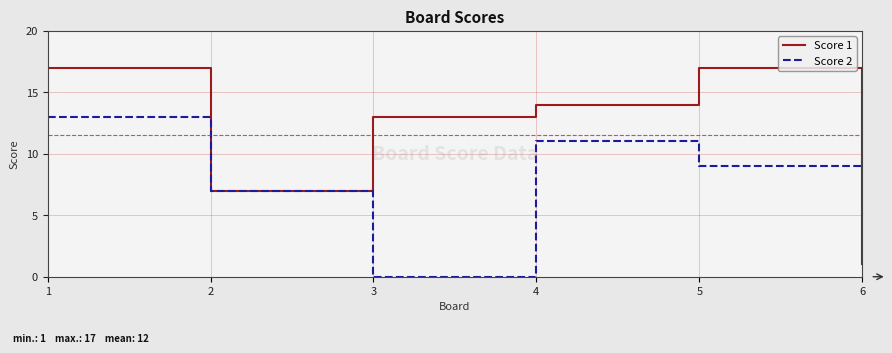

Which series ends up on top after the final intersection of Score 2 and Score 1?

Score 2